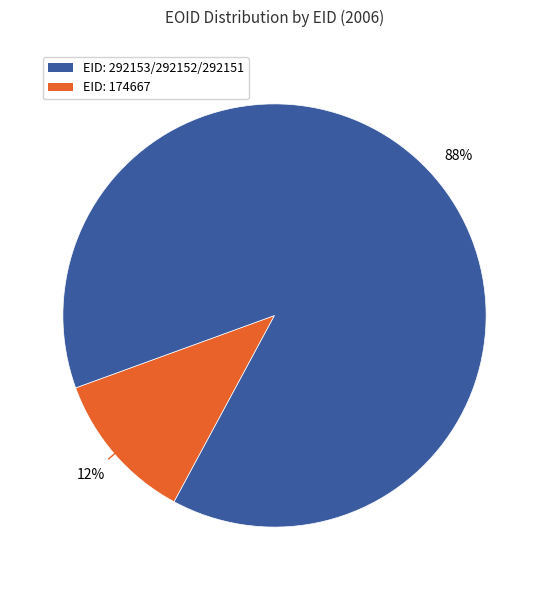

To the nearest percent, what is the average slice percentage?

50%